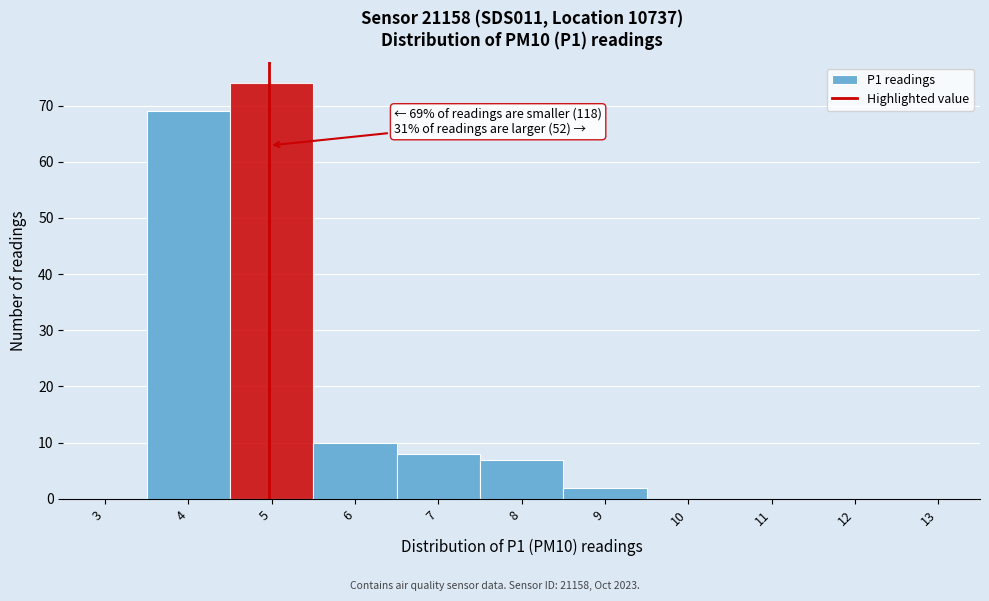

Reading left to right, transcribe all the data shown in this chart.

3=0	4=69	5=74	6=10	7=8	8=7	9=2	10=0	11=0	12=0	13=0